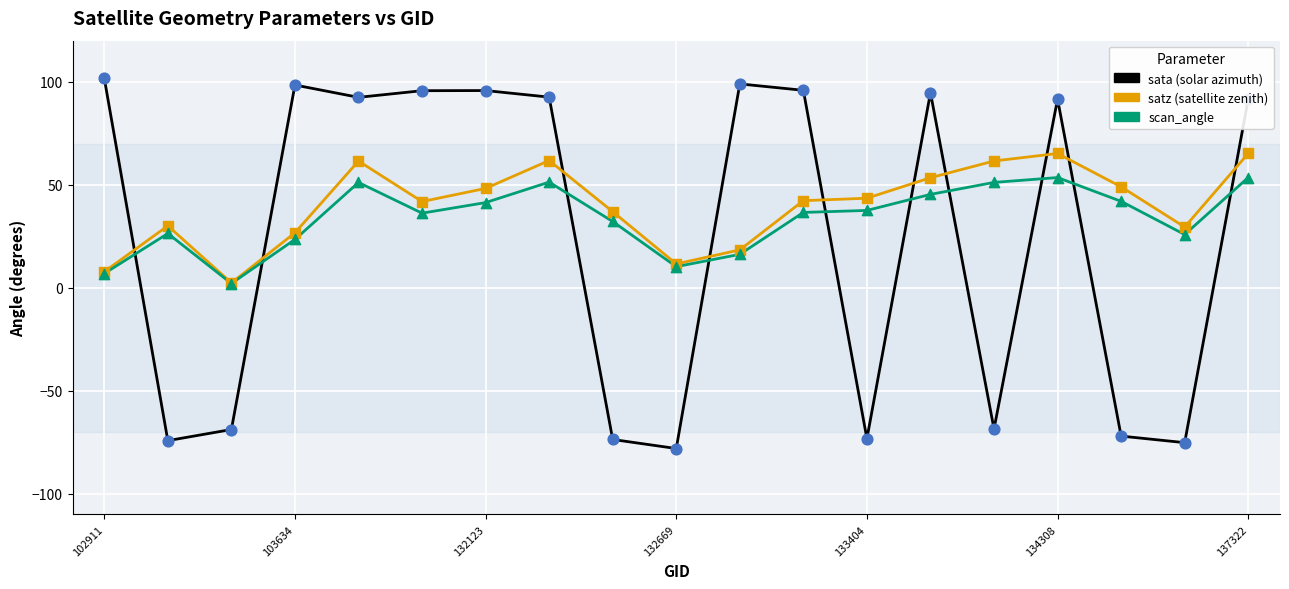

What is the maximum value shown in the chart?

101.7